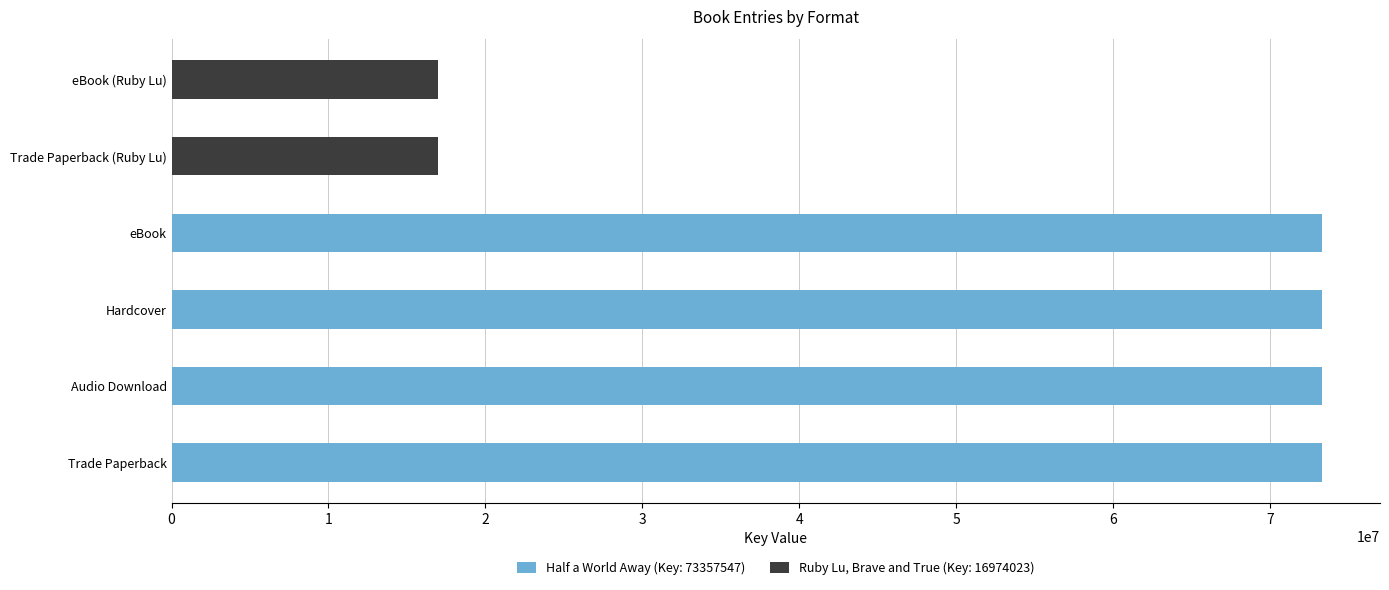

What is the value of the 4th bar from the left?

73357547